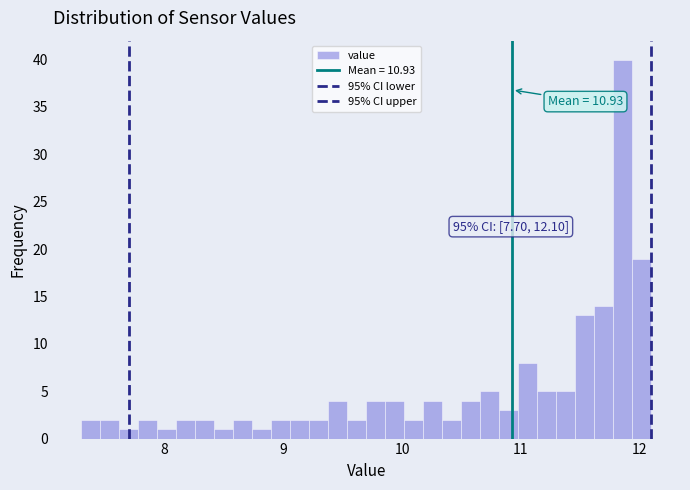

Read against the x-axis, roughly where is the centre of the tallest bar?

11.9